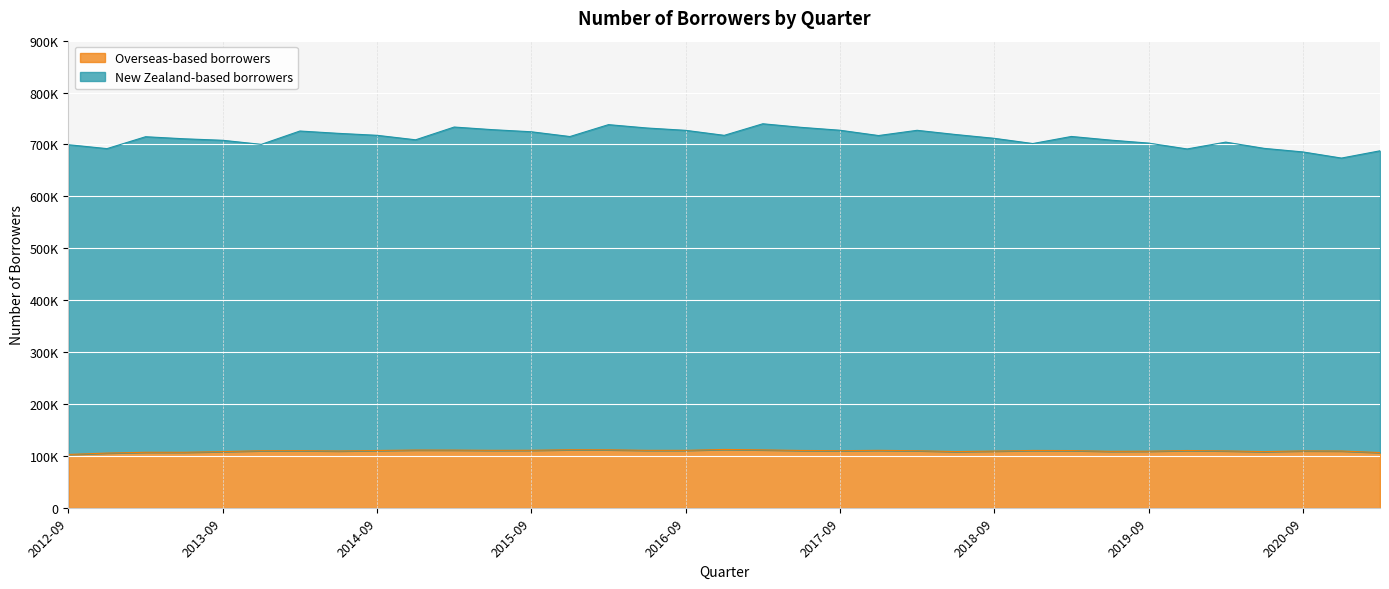

Which series has the largest total across all categories?

New Zealand-based borrowers